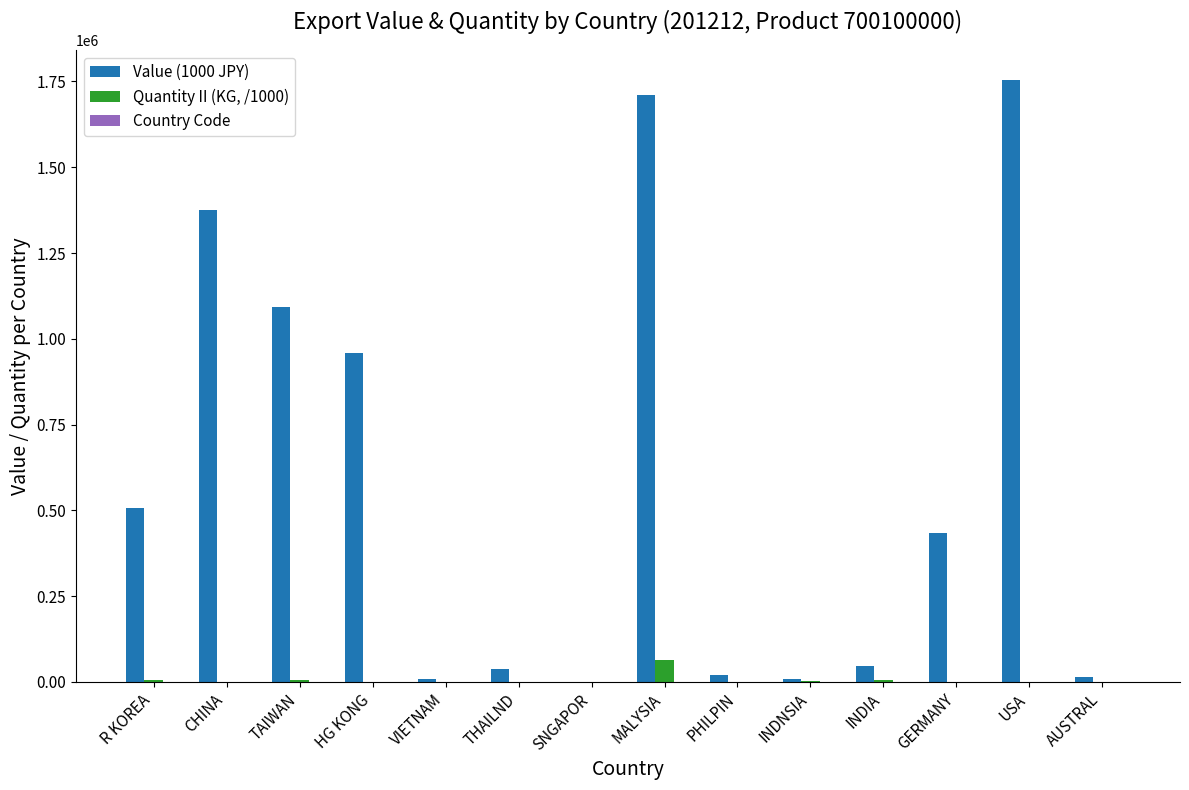

The value of Value (1000 JPY) at TAIWAN is 1093808.0. True or false?

True